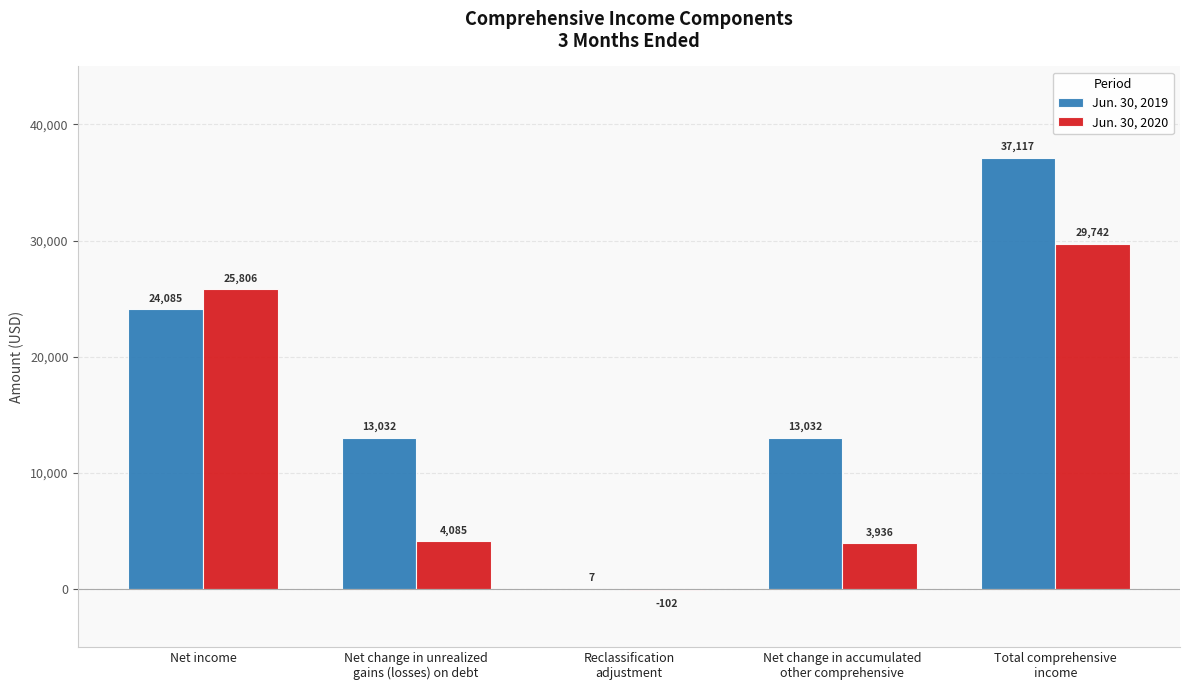

How many Jun. 30, 2019 values are between 13032 and 24085?

3